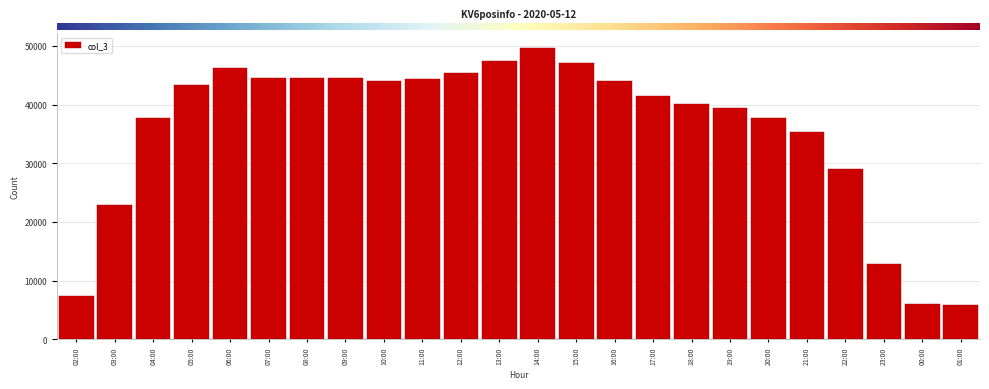

Where is the data nearest to the value 27742?

22:00